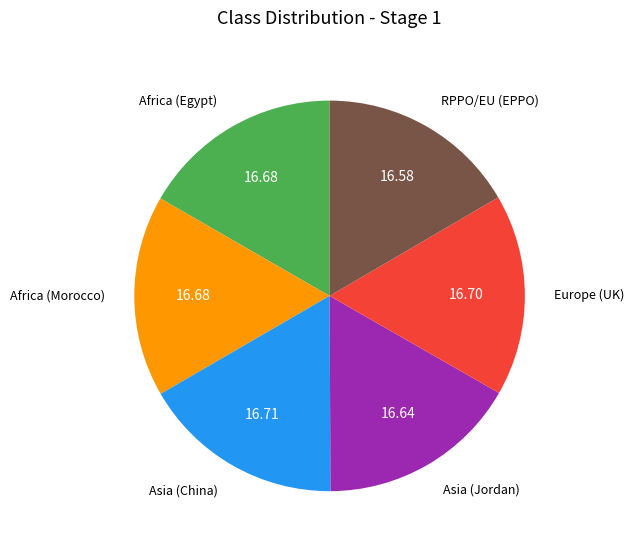

Approximately how many times larger is the value at Africa (Egypt) compared to Asia (China)?

1.0